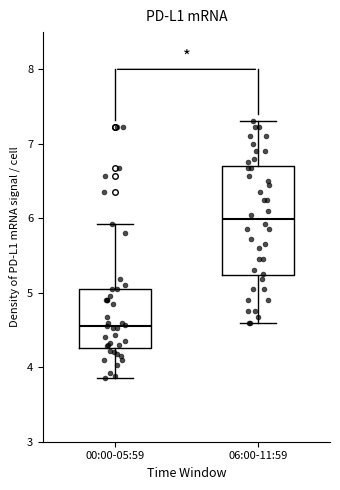

Reading left to right, transcribe this box plot: for each box, give where its median line is, the range the box spans, and where its two whiskers end, as read against the y-axis. The values are not printed on the chart, so give them approximately, as read against the axis.

00:00-05:59: median 4.6, box 4.3 to 5.1, whiskers 3.9 to 5.9
06:00-11:59: median 6.0, box 5.2 to 6.7, whiskers 4.6 to 7.3